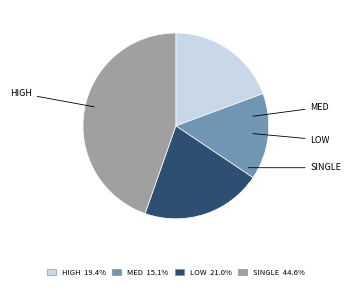

Is there any slice that represents more than half of the pie?

No